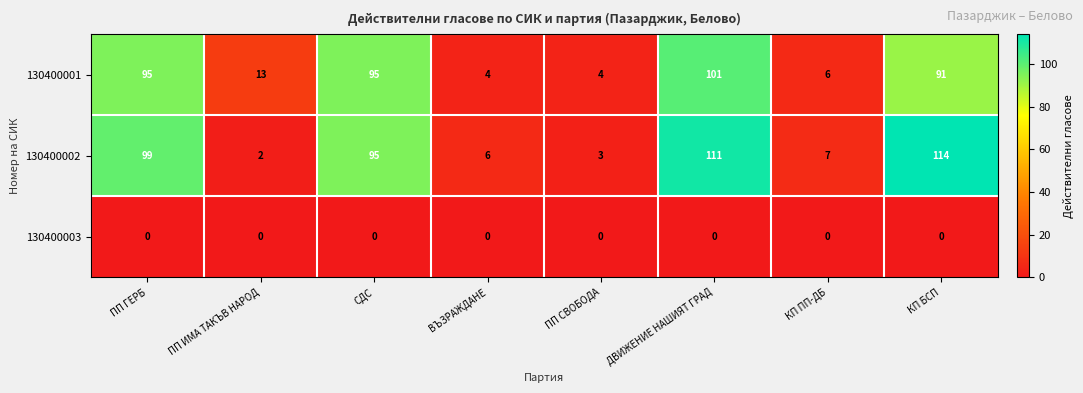

Read the 130400001 value at КП ПП-ДБ.

6